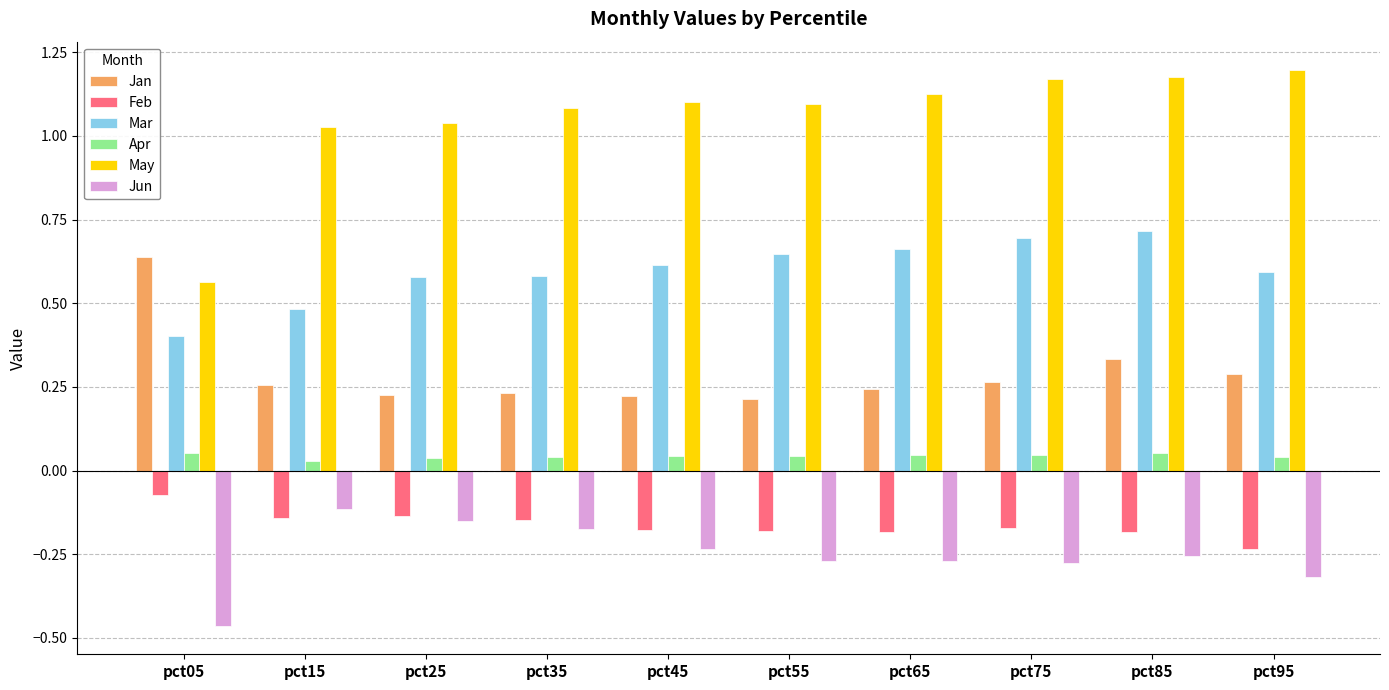

The May series shows 1.2 at pct95. True or false?

True